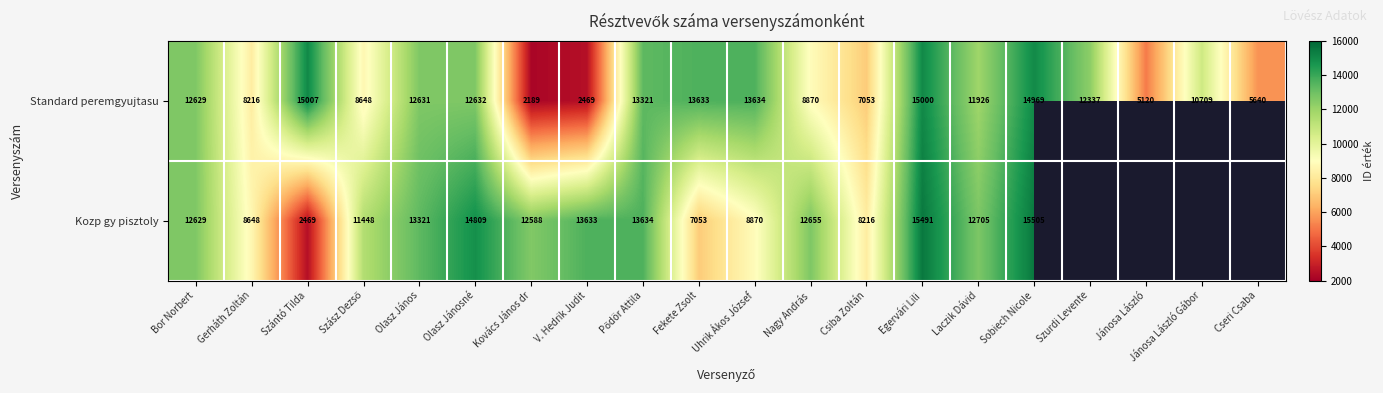

Which has a higher value, V. Hedrik Judit or Szász Dezső?

Szász Dezső